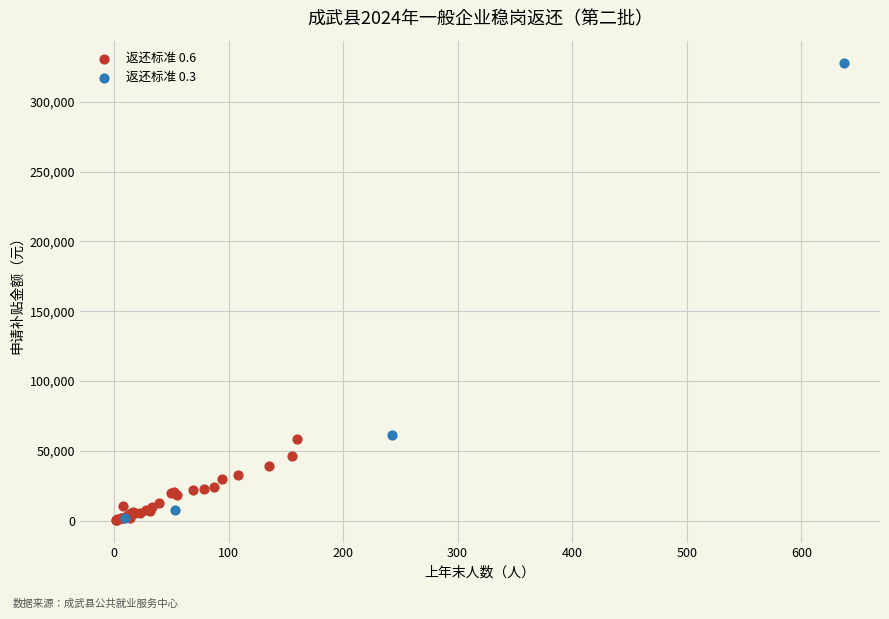

Which series has the largest Y range (max minus min)?

返还标准 0.3